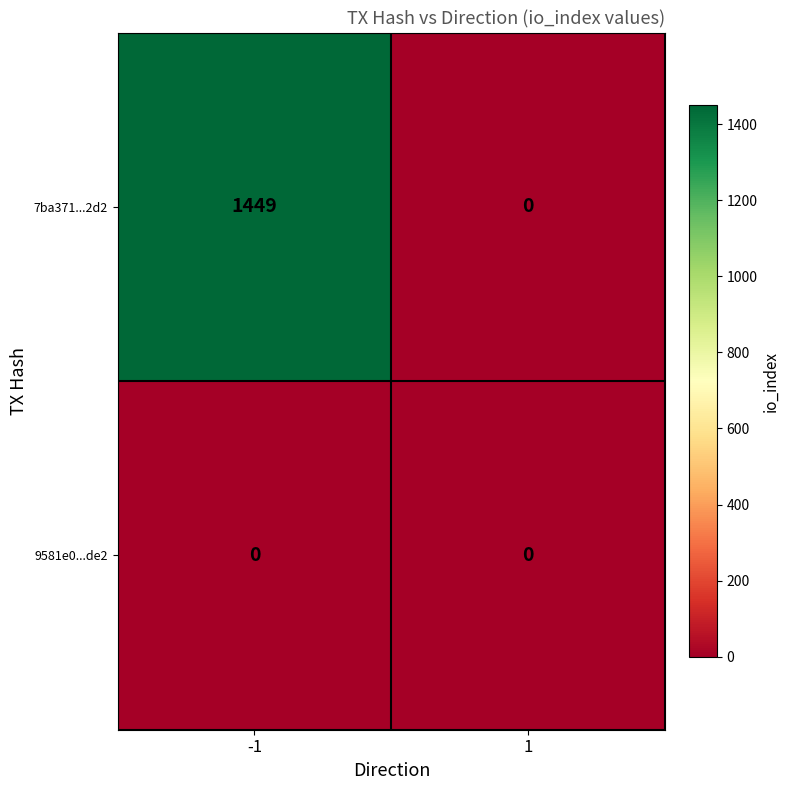

At how many categories does at least one series exceed 490?

1